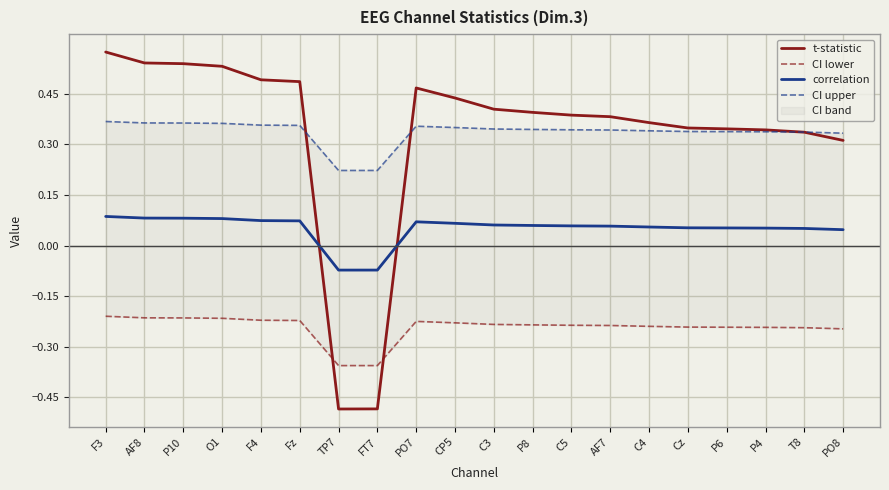

Count the number of data series in this chart.

4